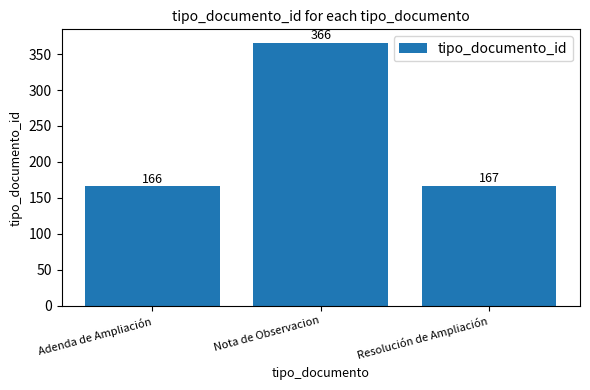

Which label corresponds to the largest value in the chart?

Nota de Observacion